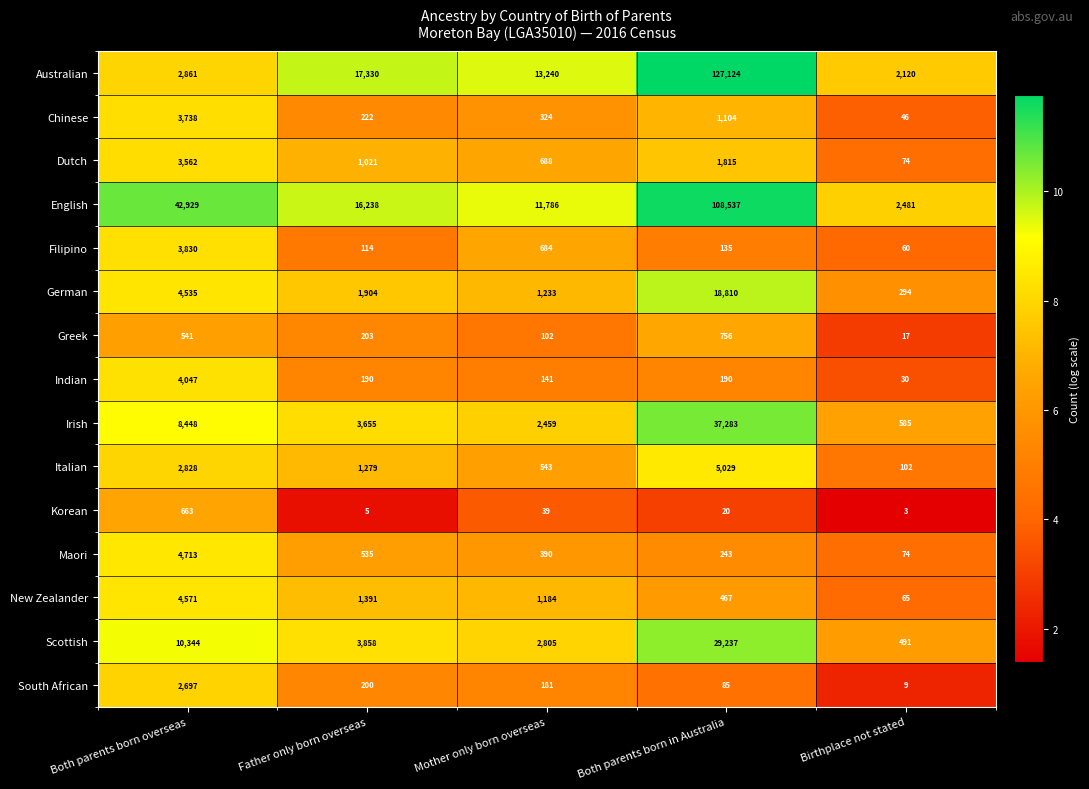

What is the average value of the Greek series?

324